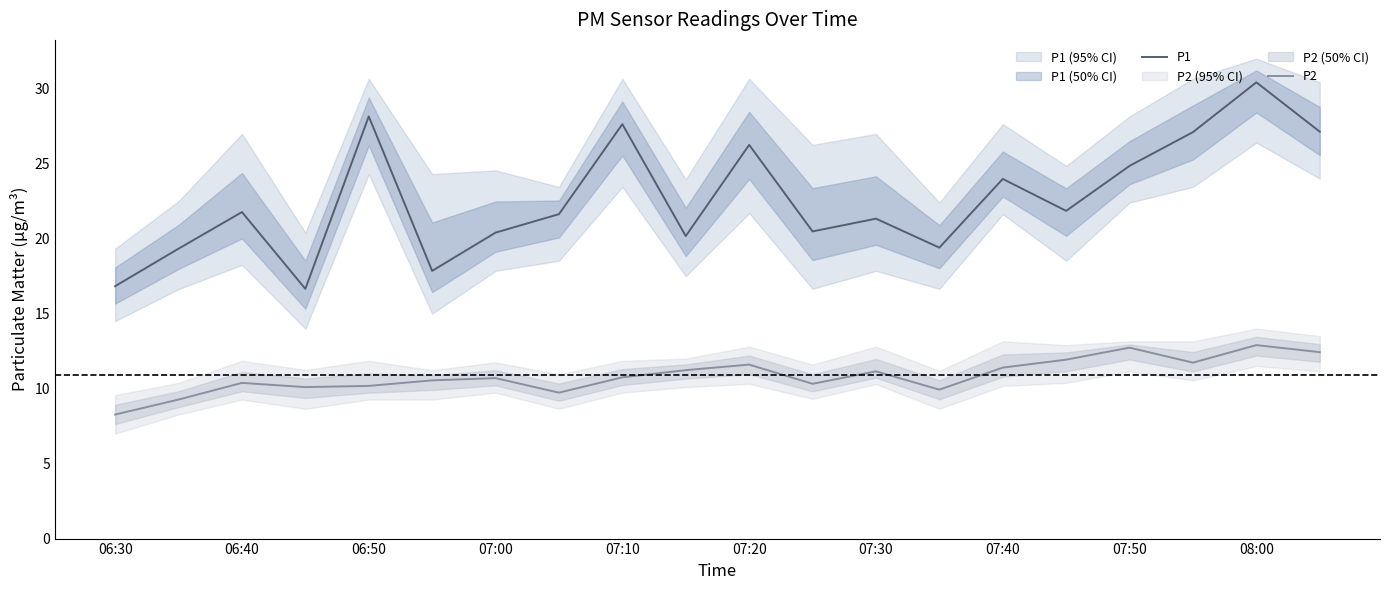

What is the highest value of the P2 series?

12.9